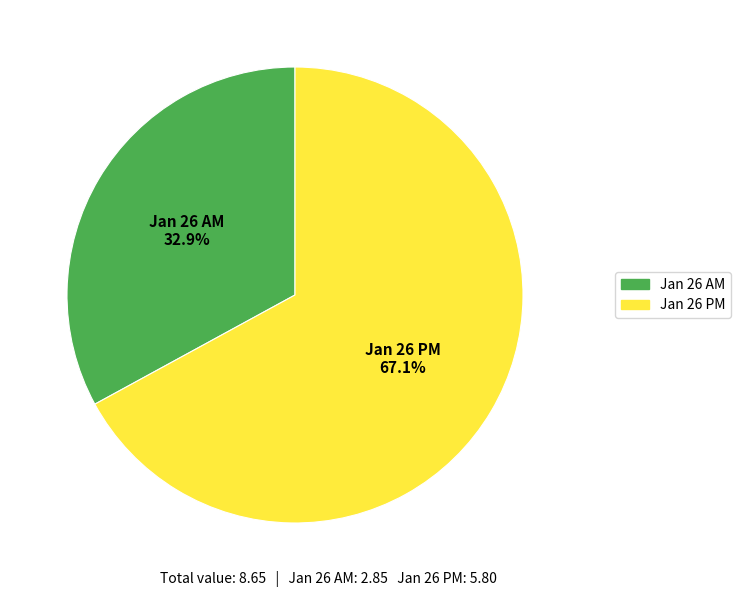

Is there a majority slice in this chart?

Yes